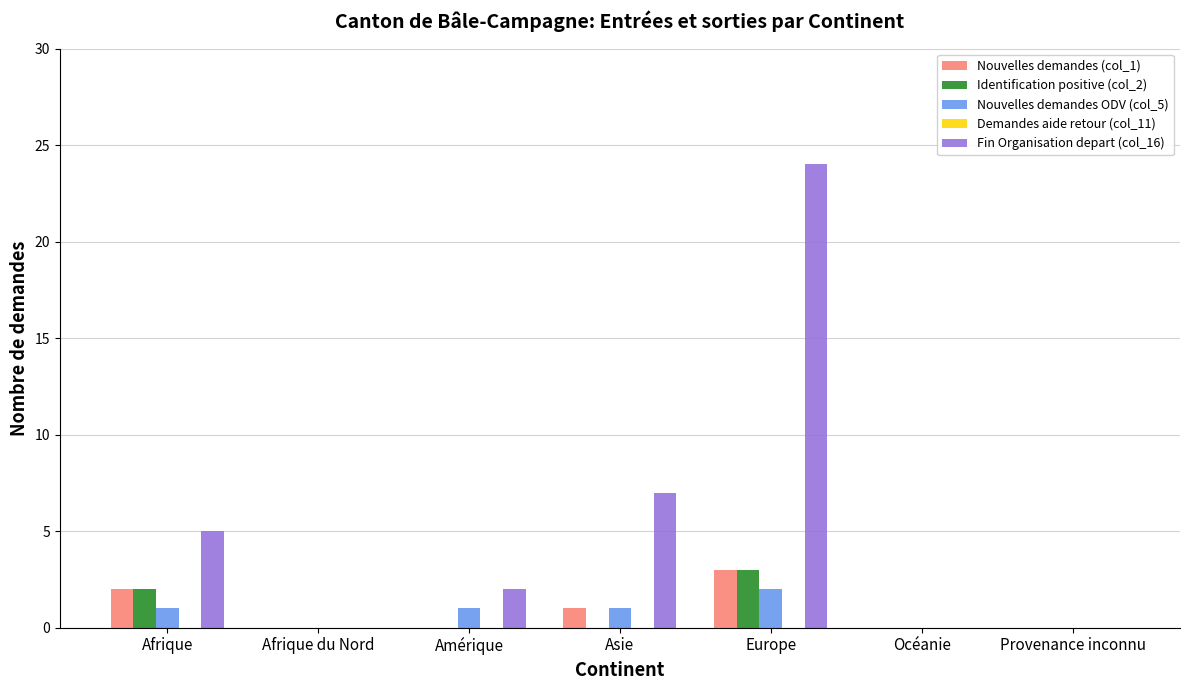

What is the sum of all Fin Organisation depart (col_16) values?

38